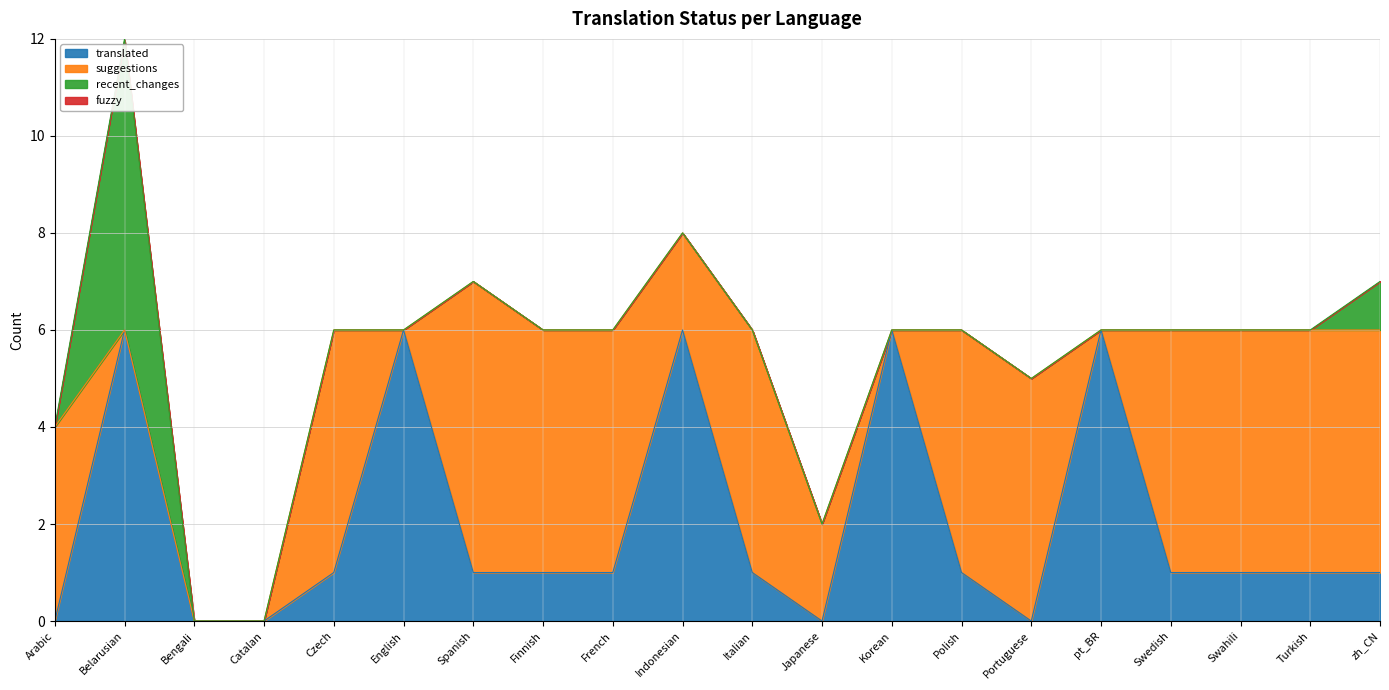

Which category has the lowest value in the recent_changes series?

Arabic